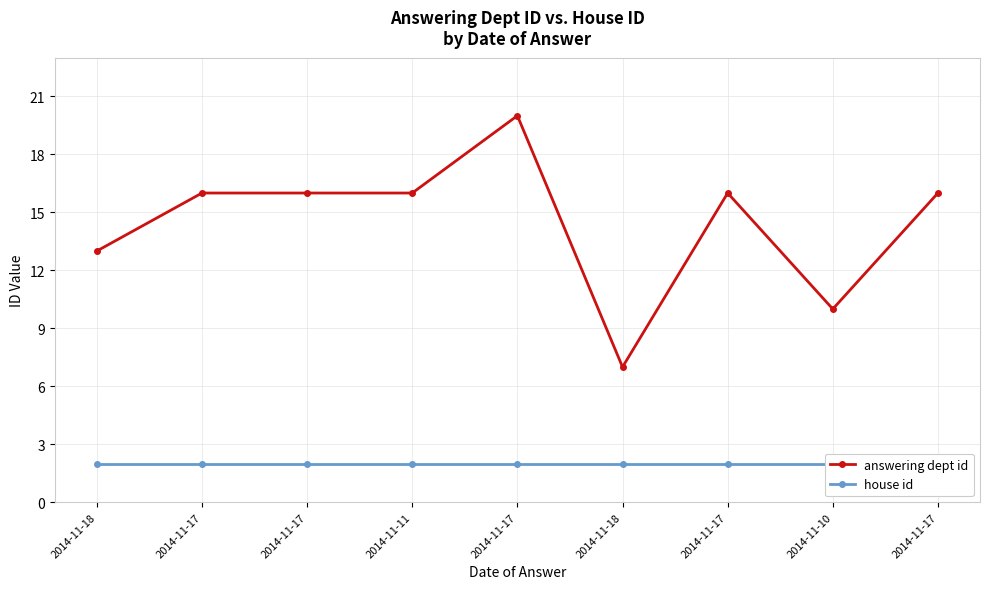

Which series has the largest total across all categories?

answering dept id